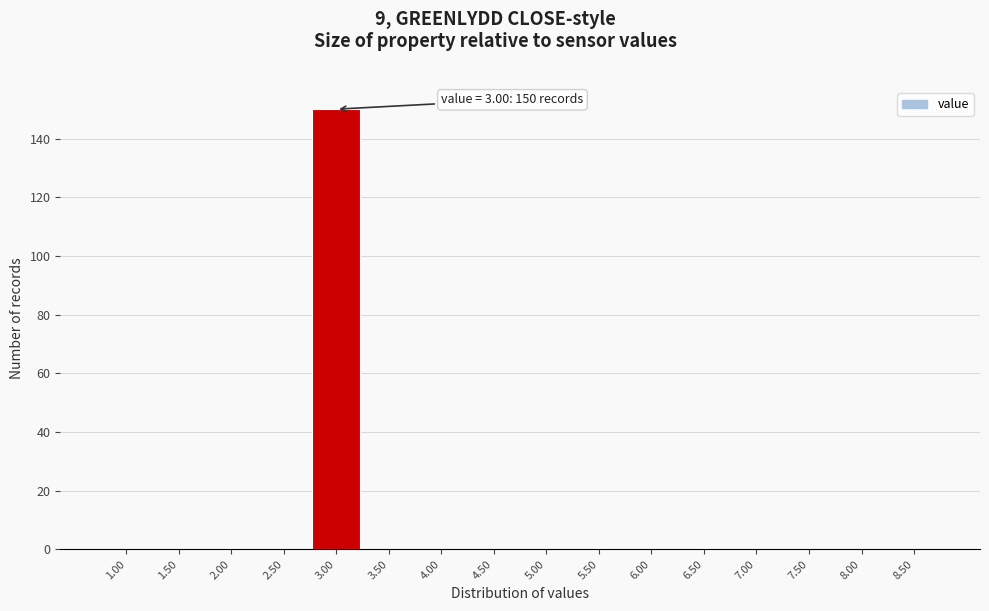

Which range on the x-axis has the tallest bar?

2.75 to 3.25